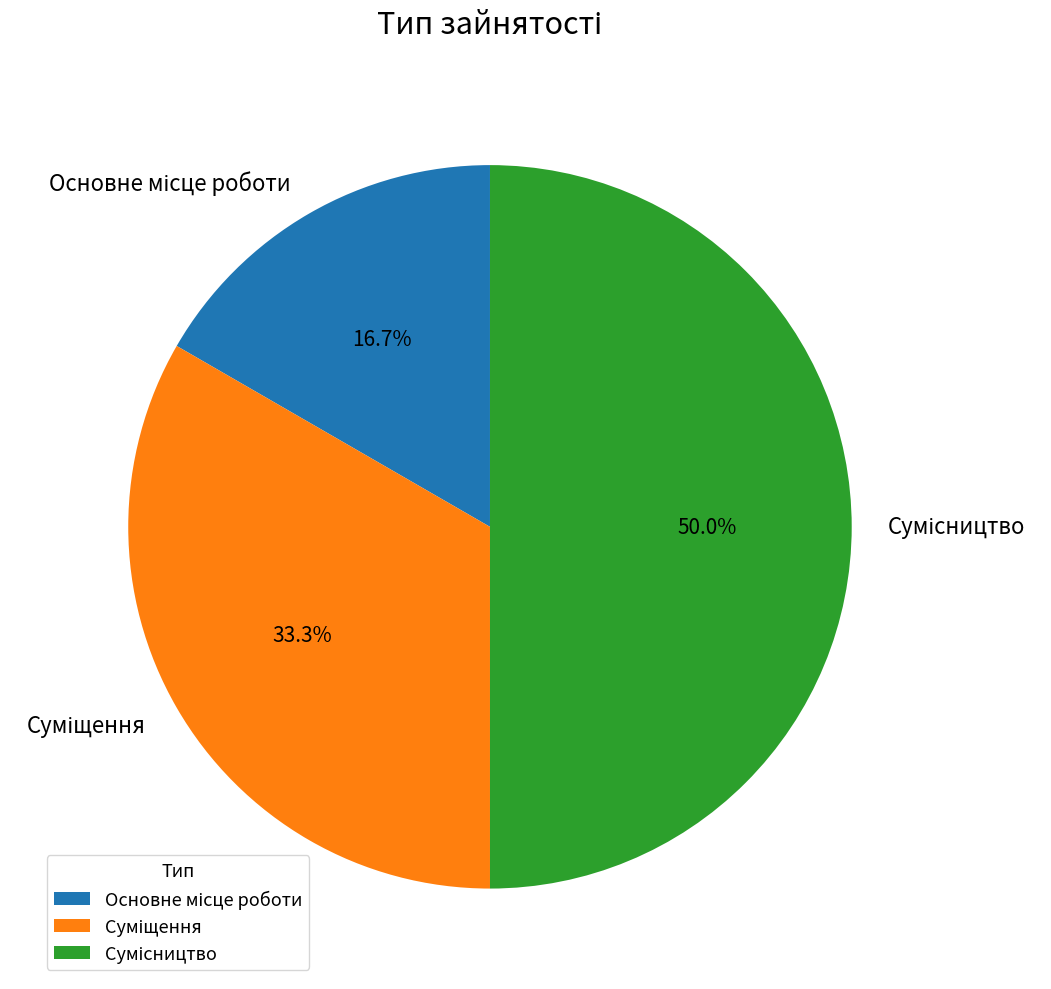

Count the number of slices in the pie.

3